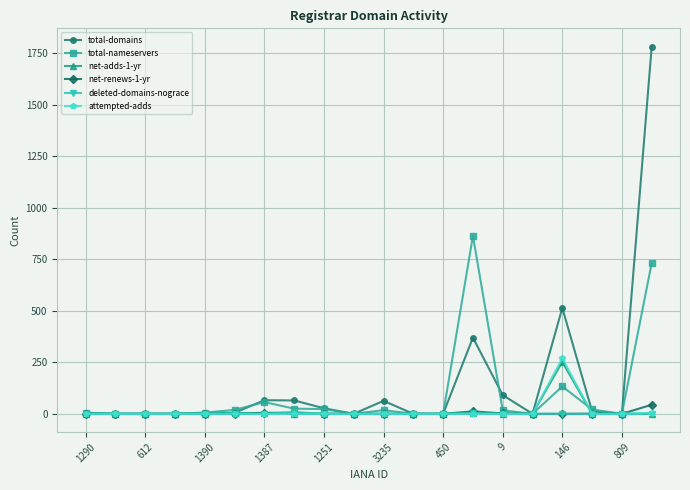

Which series has the largest range (max minus min)?

total-domains